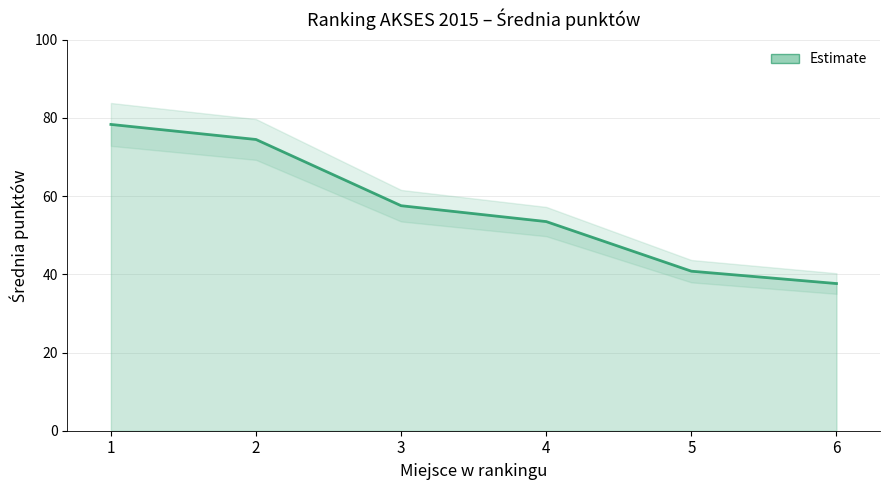

True or false: the data shows 53.5 at 4.

True